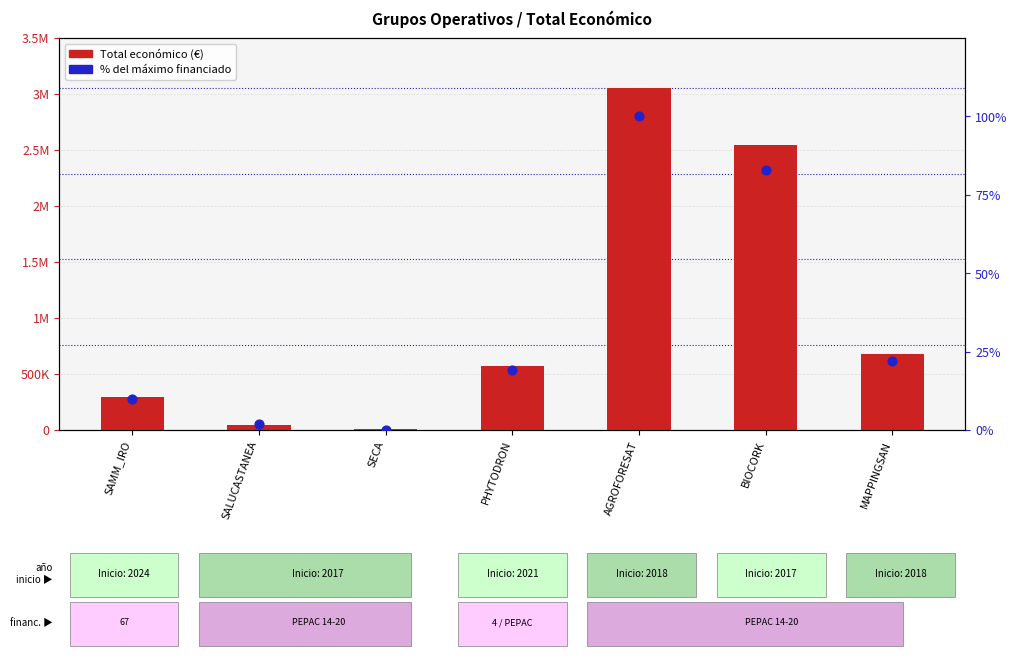

What is the total value across all series at MAPPINGSAN?

677447